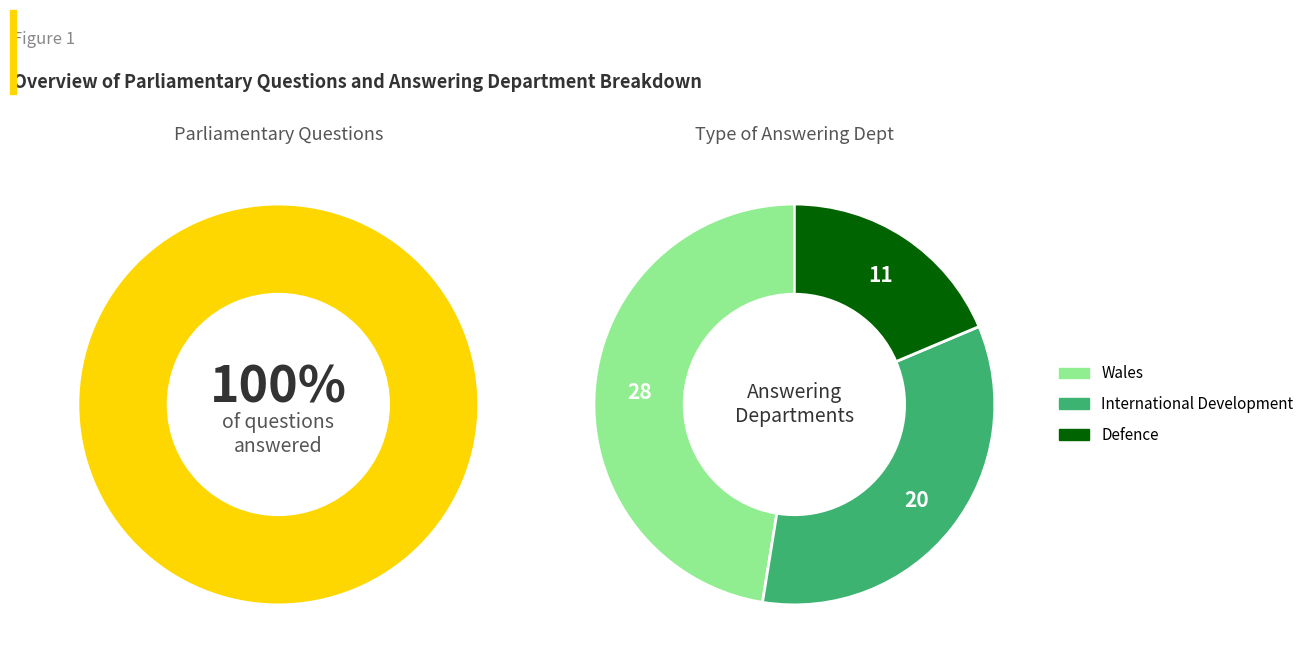

Which has a higher value, International Development or Wales?

Wales